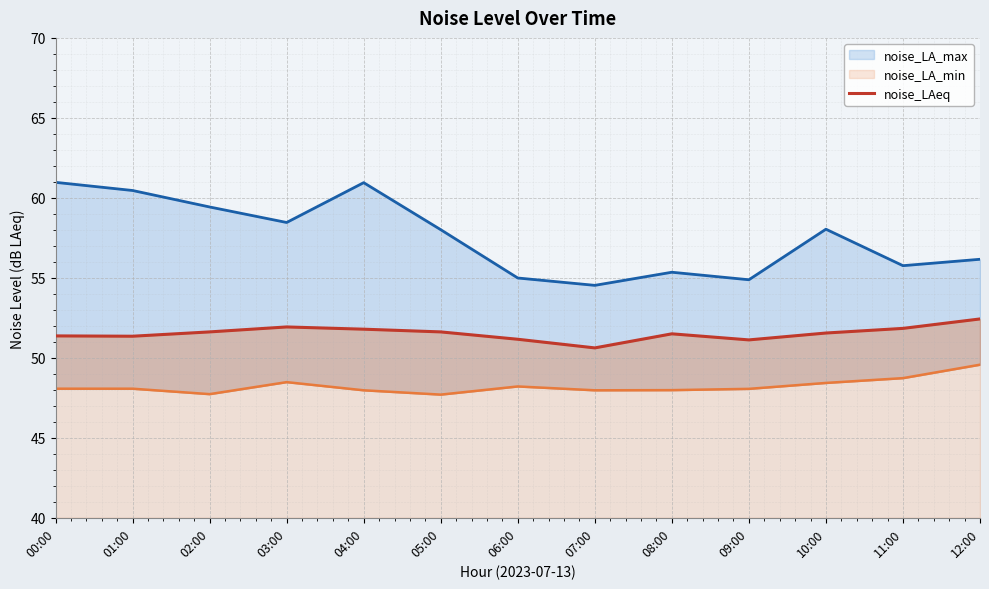

At which category does the data reach its first local peak?

03:00